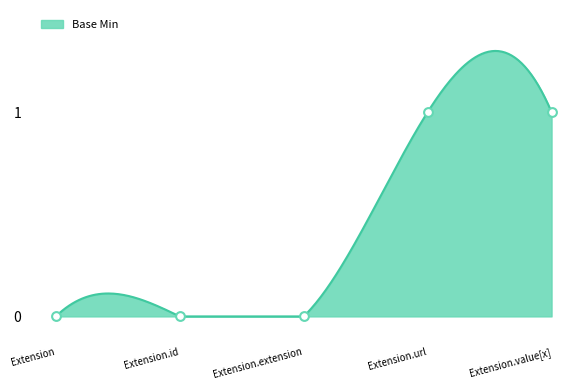

What is the change in value from Extension.extension to Extension.value[x]?

+1